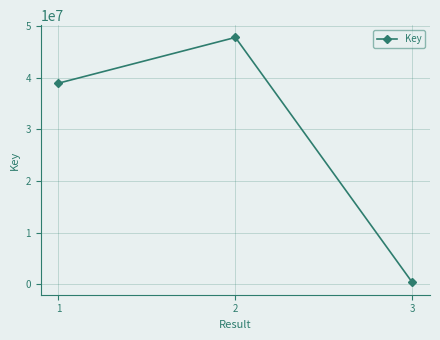

What is the difference between the maximum and minimum values?

47480172